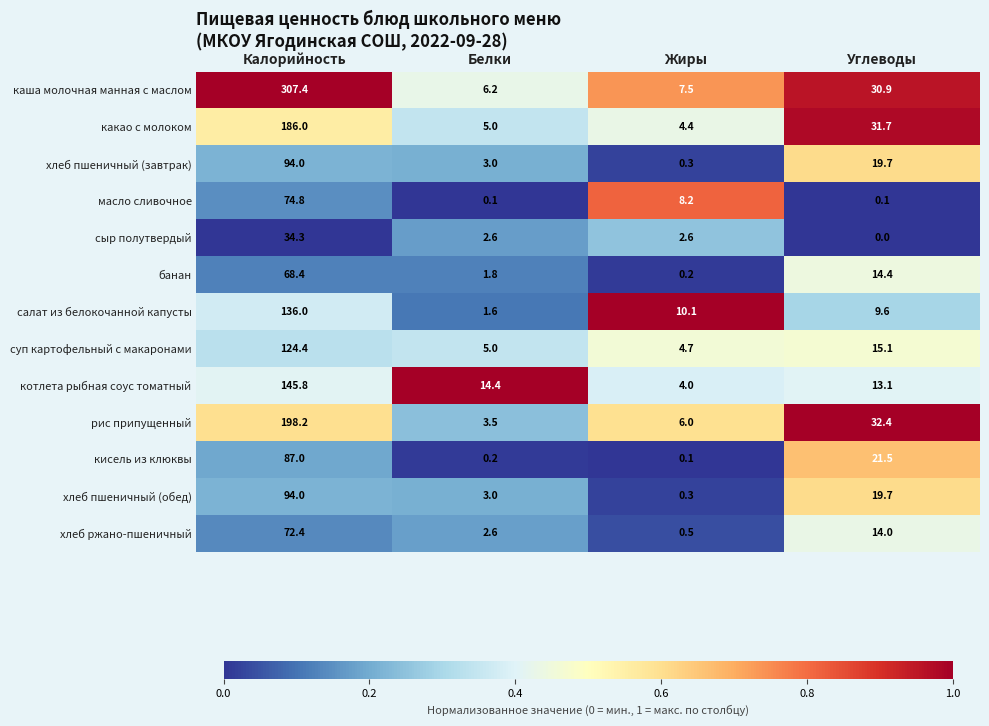

What is the greatest value displayed?

307.4